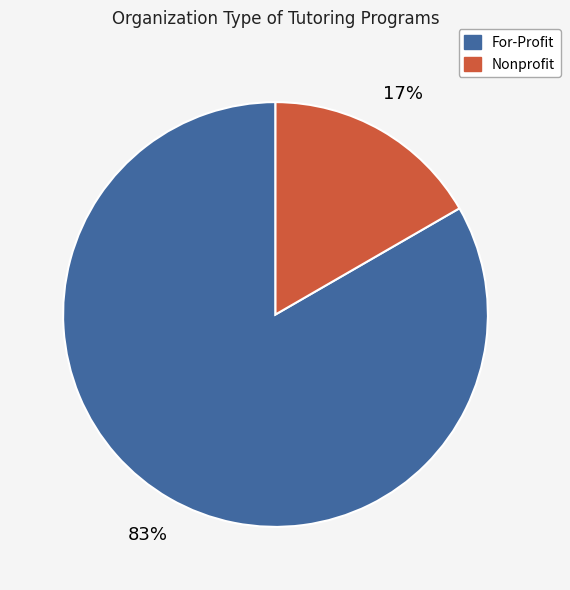

To the nearest percent, what is the average slice percentage?

50%